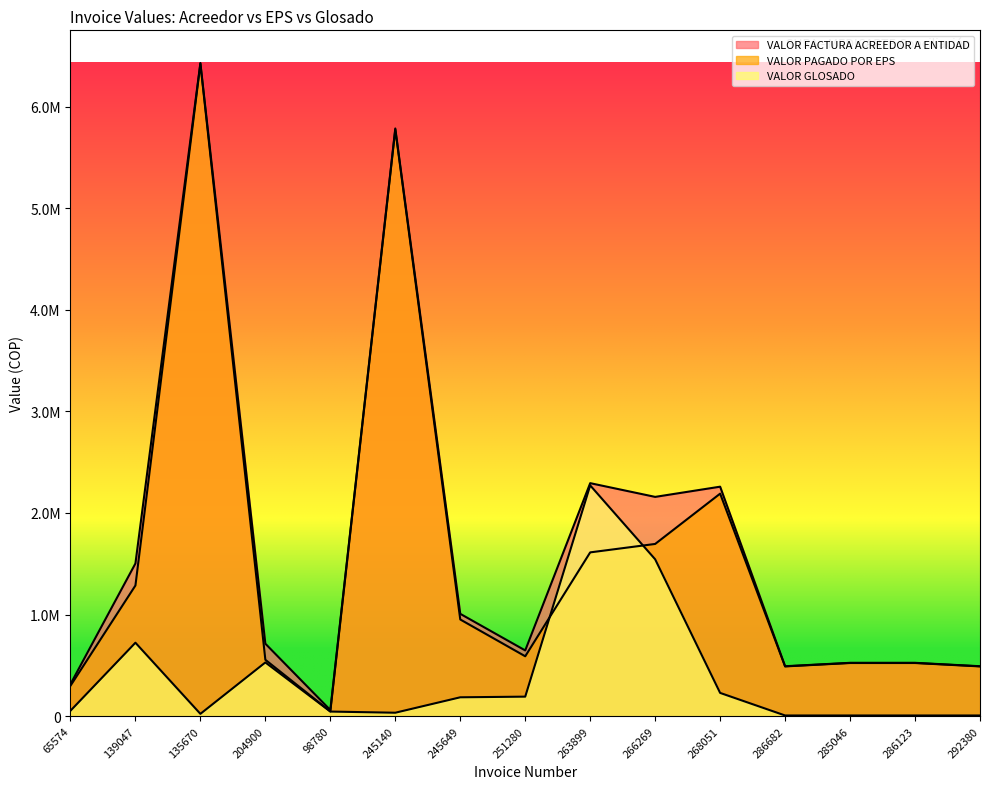

Reading right to left, what are all the values shown in this chart?

VALOR FACTURA ACREEDOR A ENTIDAD: 491233.0	524733.0	524733.0	491233.0	2258350.0	2157872.0	2293080.0	646710.0	1006950.0	5784000.0	60000.0	713060.0	6428500.0	1502640.0	314760.0
VALOR PAGADO POR EPS: 489322.0	522822.0	522822.0	489322.0	2189785.0	1694784.8	1611765.0	589164.0	951321.0	5773950.0	46500.0	554521.4	6421772.5	1285848.0	298860.0
VALOR GLOSADO: 6370.0	6370.0	6370.0	6370.0	228550.0	1543624.0	2271050.0	191820.0	185430.0	33500.0	45000.0	528462.0	22425.0	722640.0	53000.0